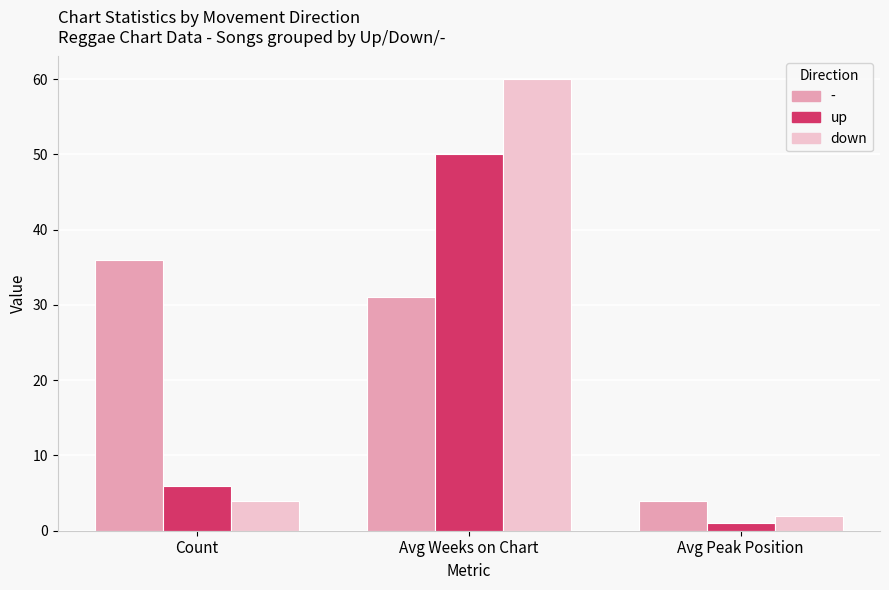

How many up values are between 1 and 50?

3